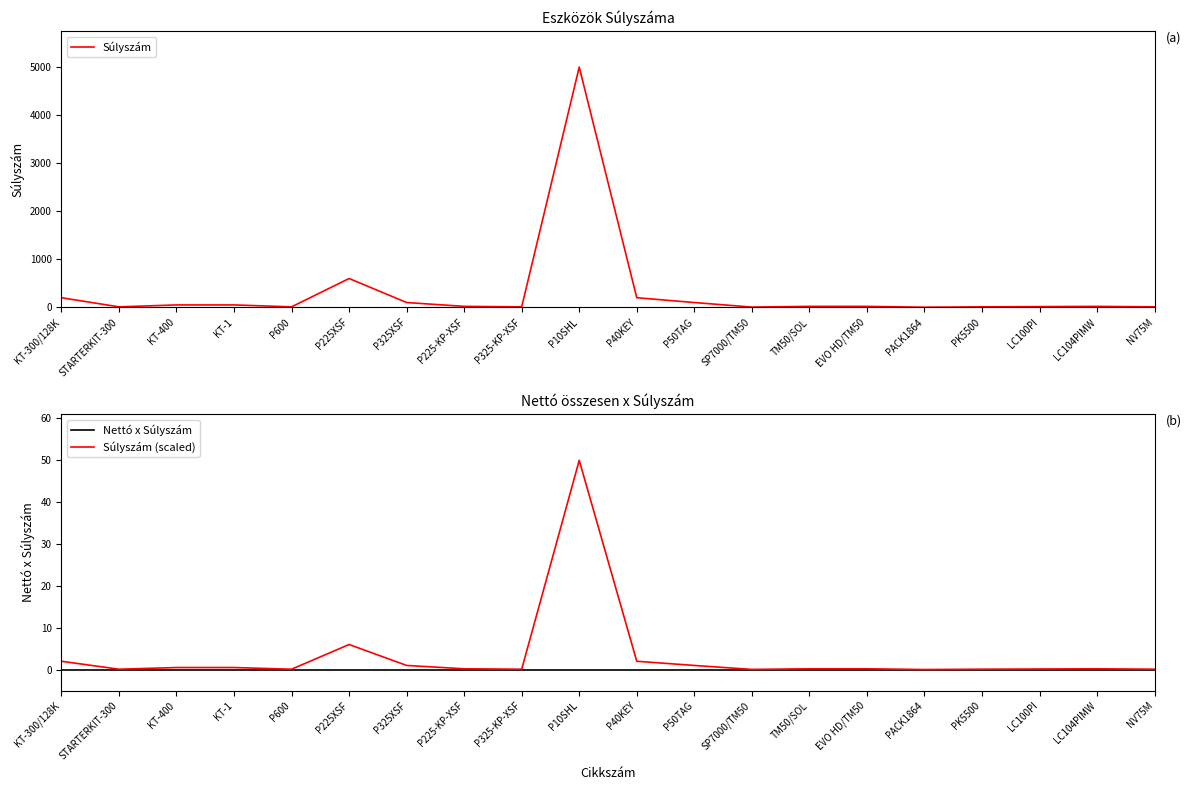

Where is Nettó x Súlyszám nearest to the value 0?

KT-300/128K